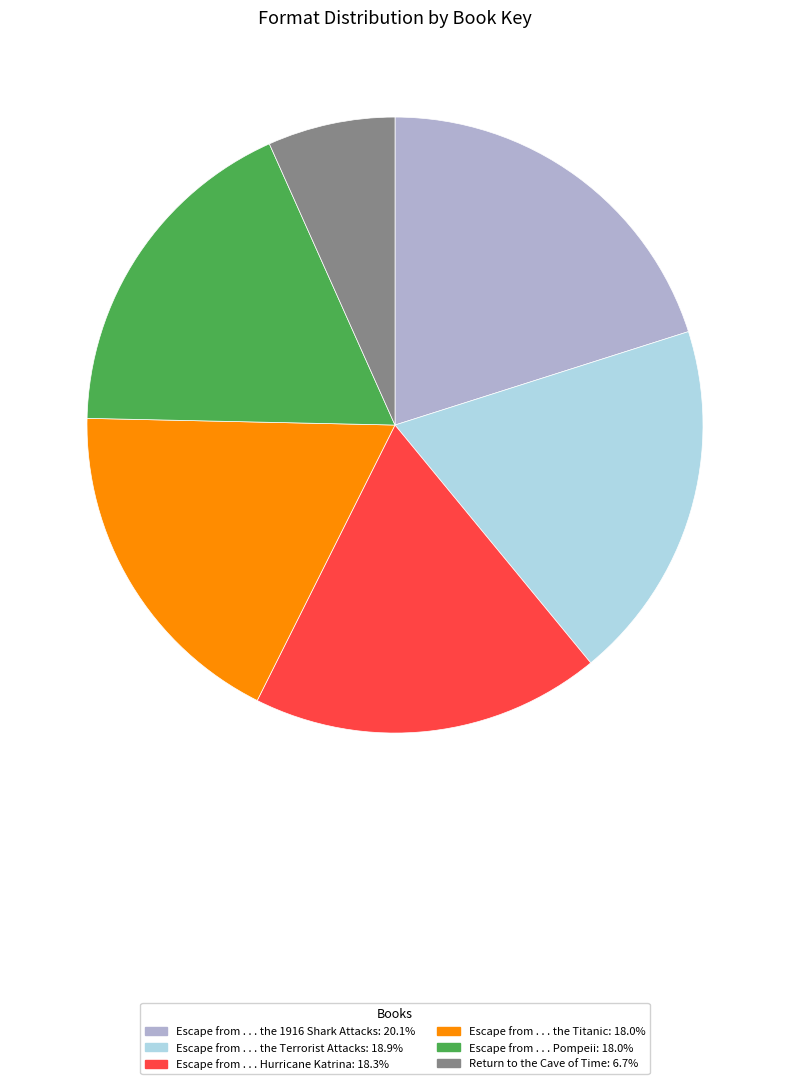

Is Escape from . . . Pompeii the majority of the pie?

No